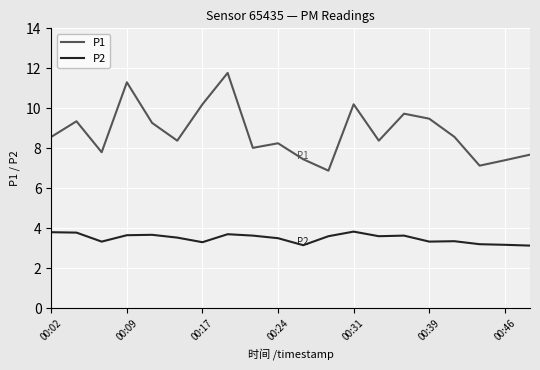

What is the difference between the maximum and minimum values in the P2 series?

0.7